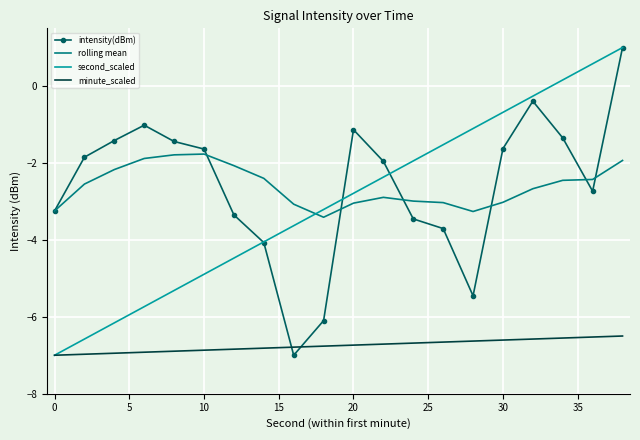

How many times do minute_scaled and intensity(dBm) cross each other?

2